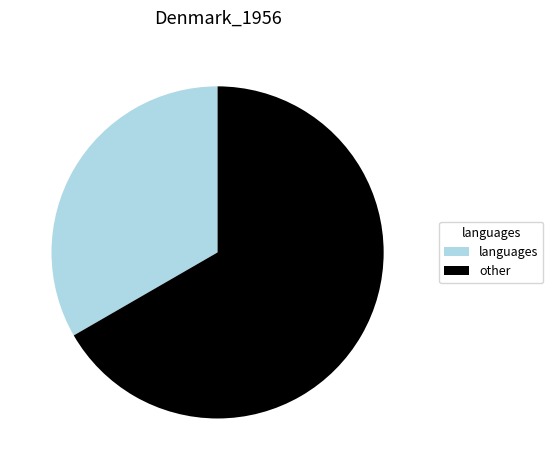

Between other and languages, which is larger?

other